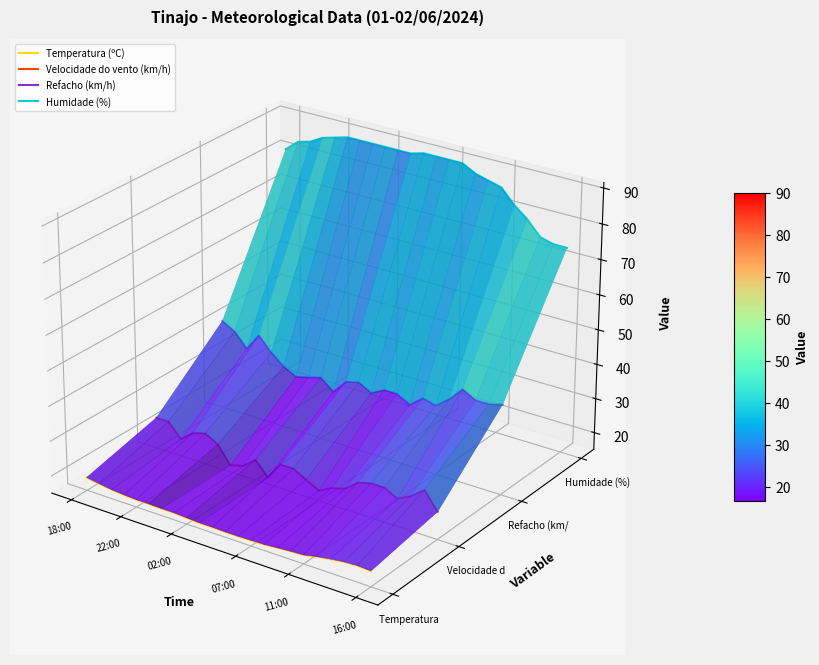

Rank the series by their average value, from highest to lowest.

Humidade (%), Refacho (km/h), Velocidade do vento (km/h), Temperatura (ºC)